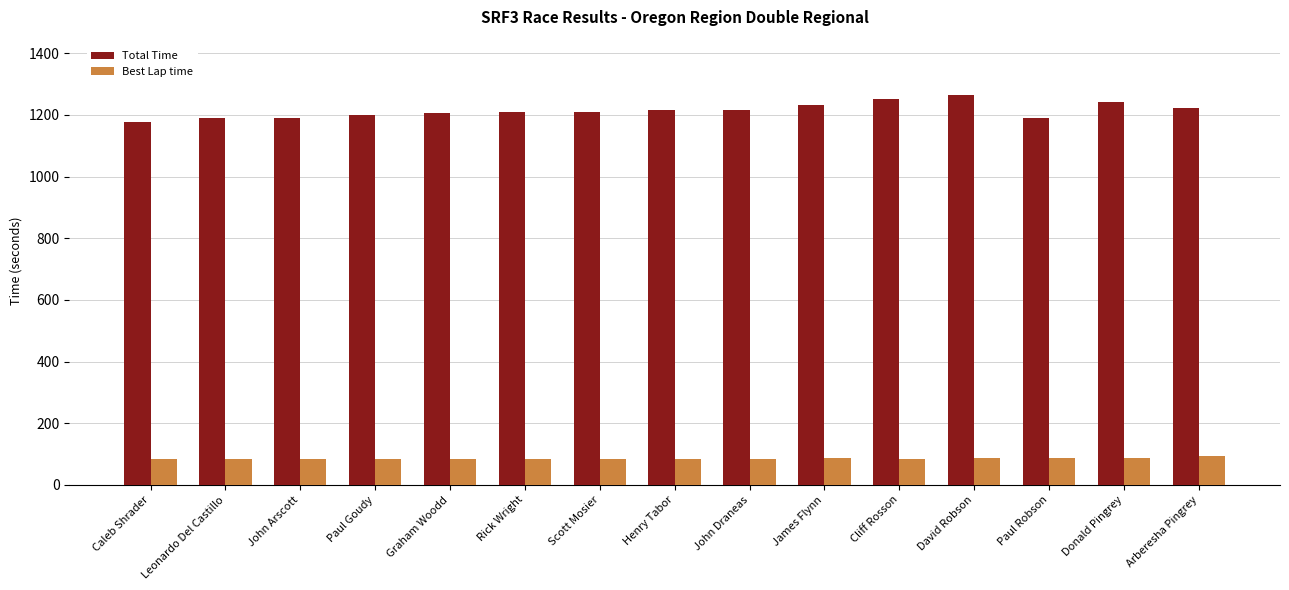

True or false: Best Lap time has a value of 87.7 at Donald Pingrey.

True